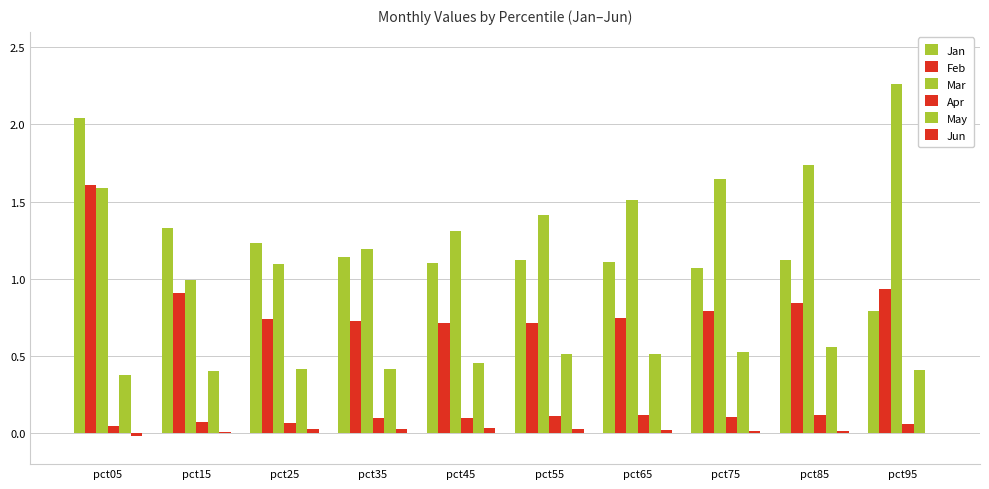

Which label corresponds to the smallest value in the chart?

pct05